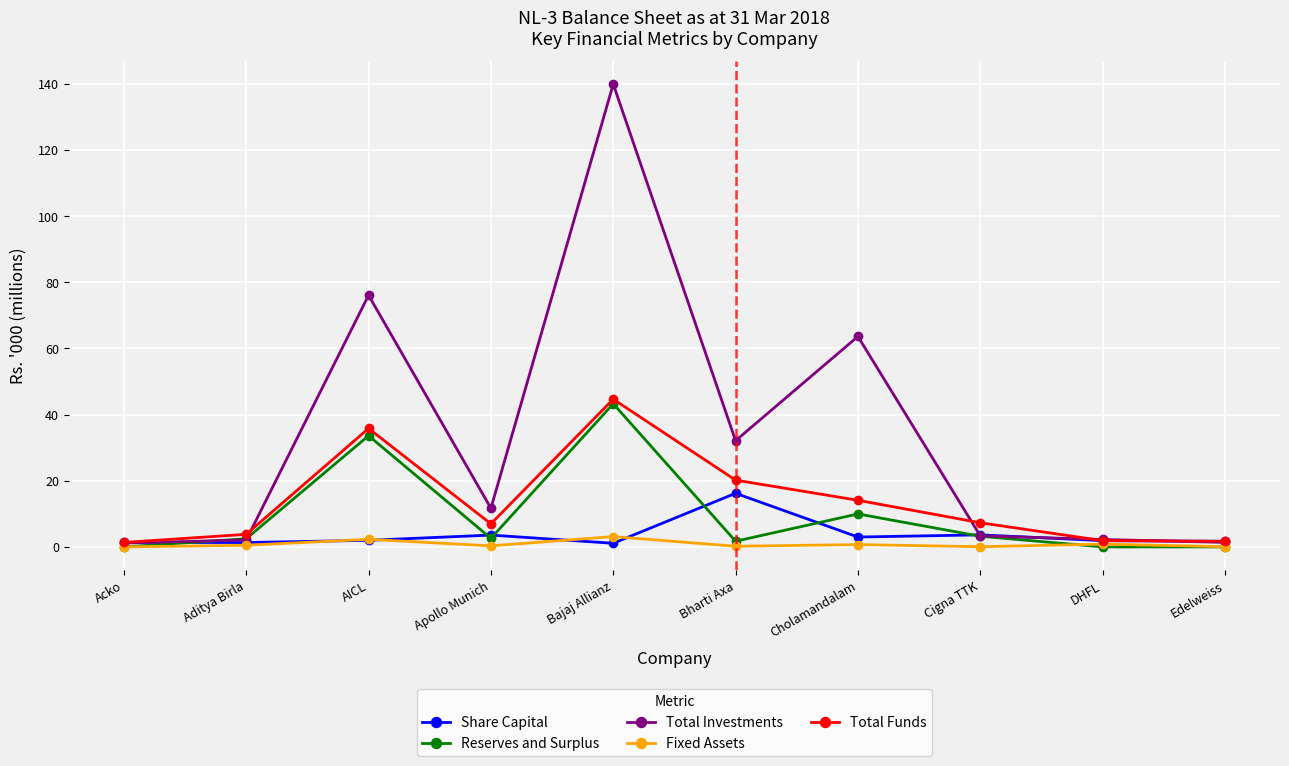

Which category has the highest value in the Share Capital series?

Bharti Axa